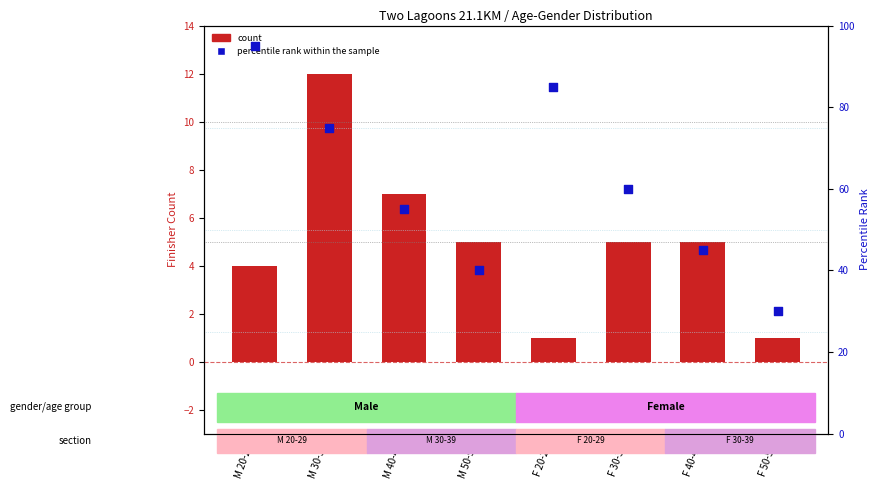

At how many categories does at least one series exceed 9?

8